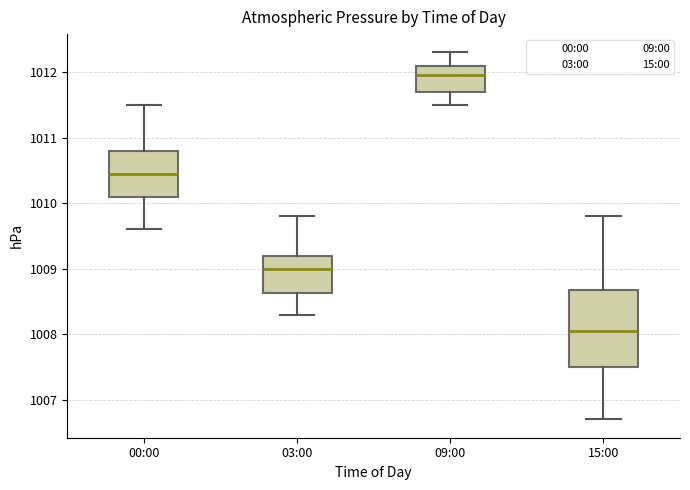

Reading left to right, transcribe this box plot: for each box, give where its median line is, the range the box spans, and where its two whiskers end, as read against the y-axis. The values are not printed on the chart, so give them approximately, as read against the axis.

00:00: median 1010.5, box 1010.1 to 1010.8, whiskers 1009.6 to 1011.5
03:00: median 1009.0, box 1008.6 to 1009.2, whiskers 1008.3 to 1009.8
09:00: median 1012.0, box 1011.7 to 1012.1, whiskers 1011.5 to 1012.3
15:00: median 1008.1, box 1007.5 to 1008.7, whiskers 1006.7 to 1009.8